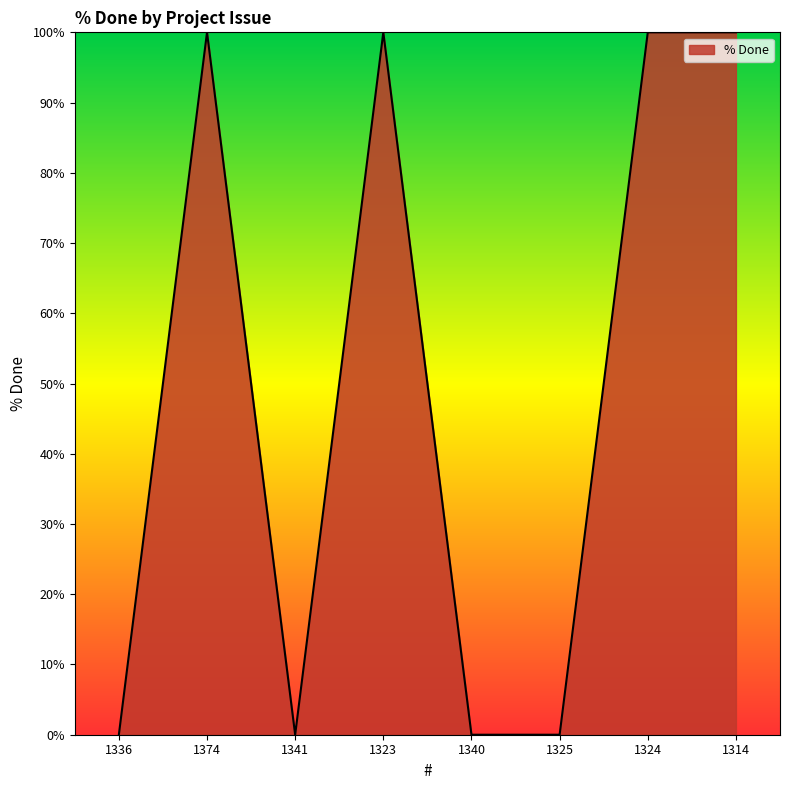

What position from the right is 1374?

7